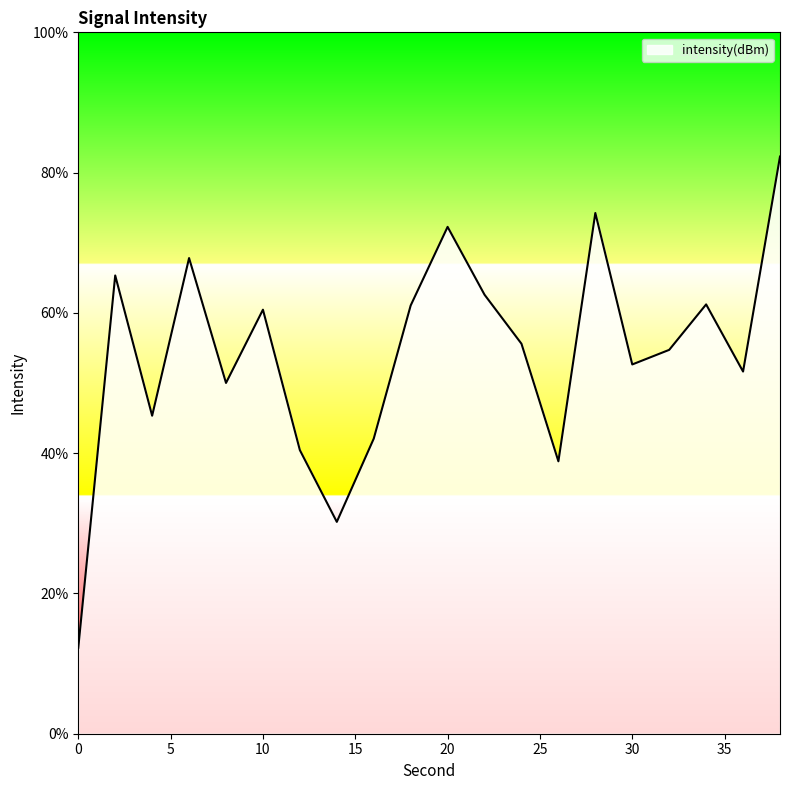

What is the difference between the second highest and minimum values?

62.0